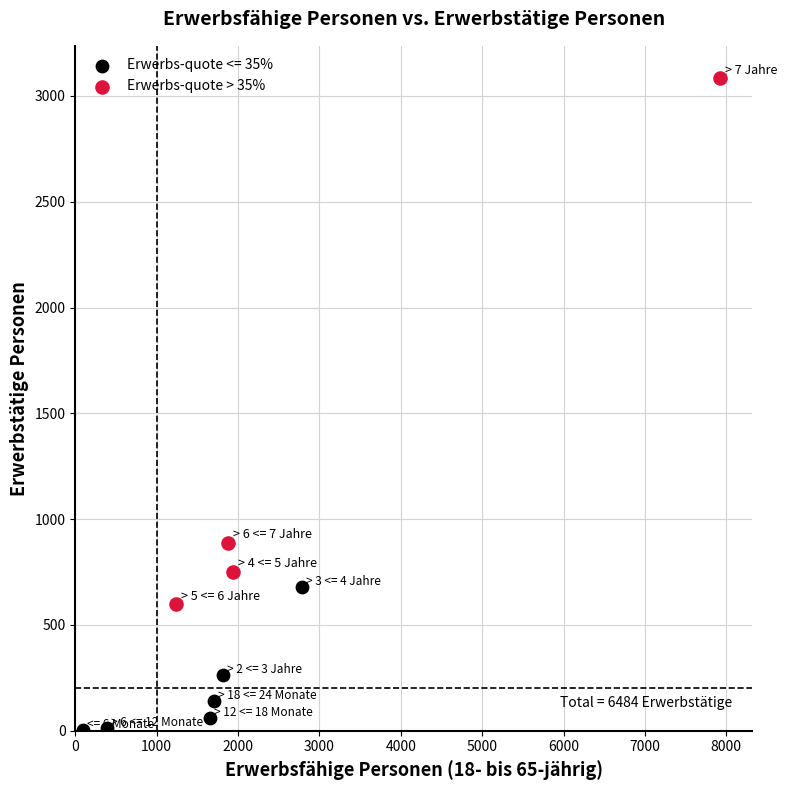

Which series has the widest spread of Y values?

Erwerbs-quote > 35%